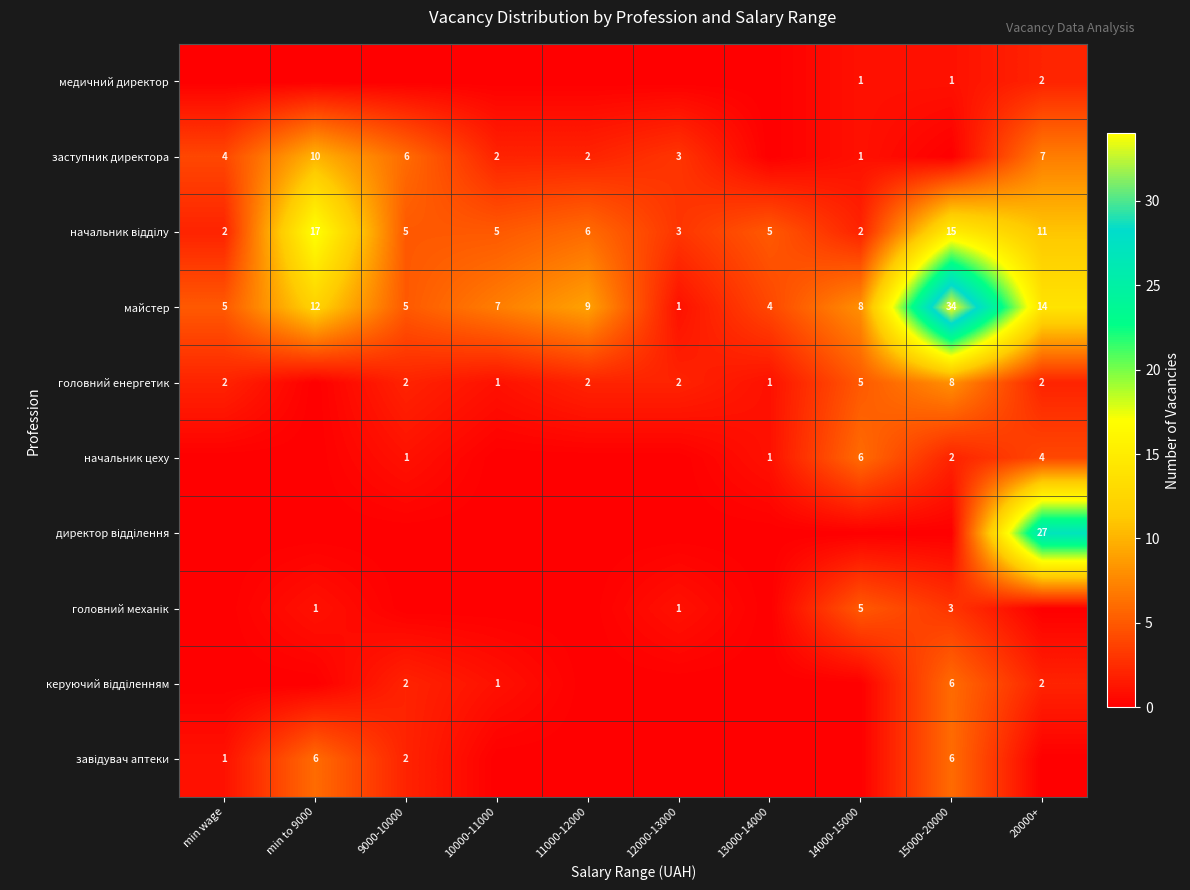

Is it true that начальник цеху equals 1 at 13000-14000?

True